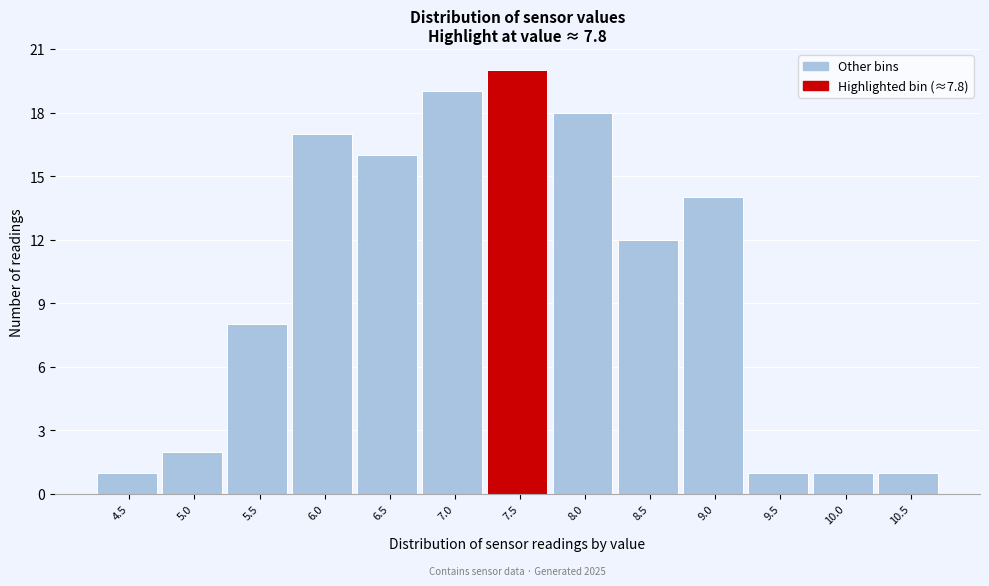

Reading left to right, what are all the values shown in this chart?

1	2	8	17	16	19	20	18	12	14	1	1	1